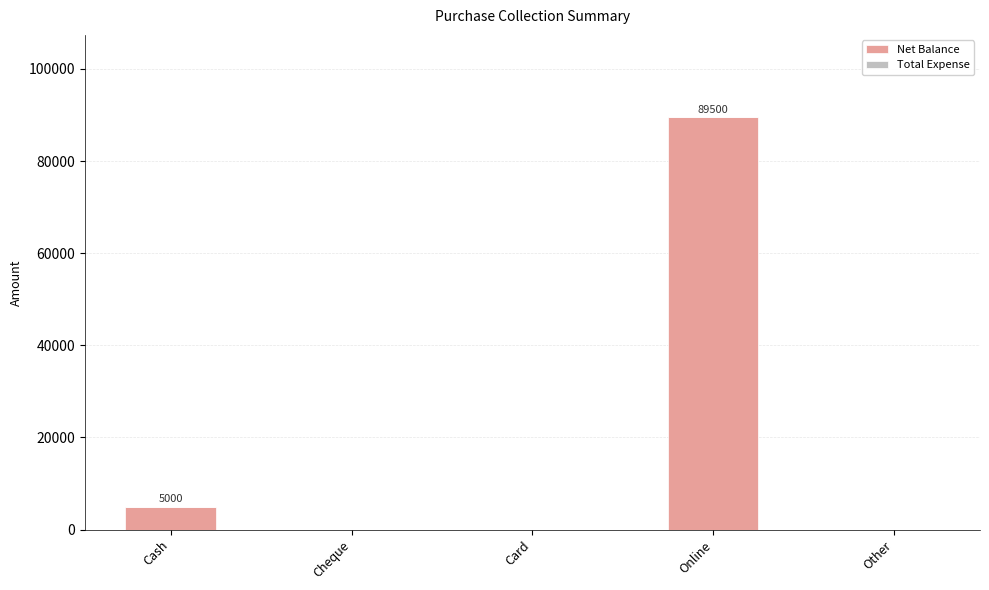

Is it true that the value at Card is 0?

True